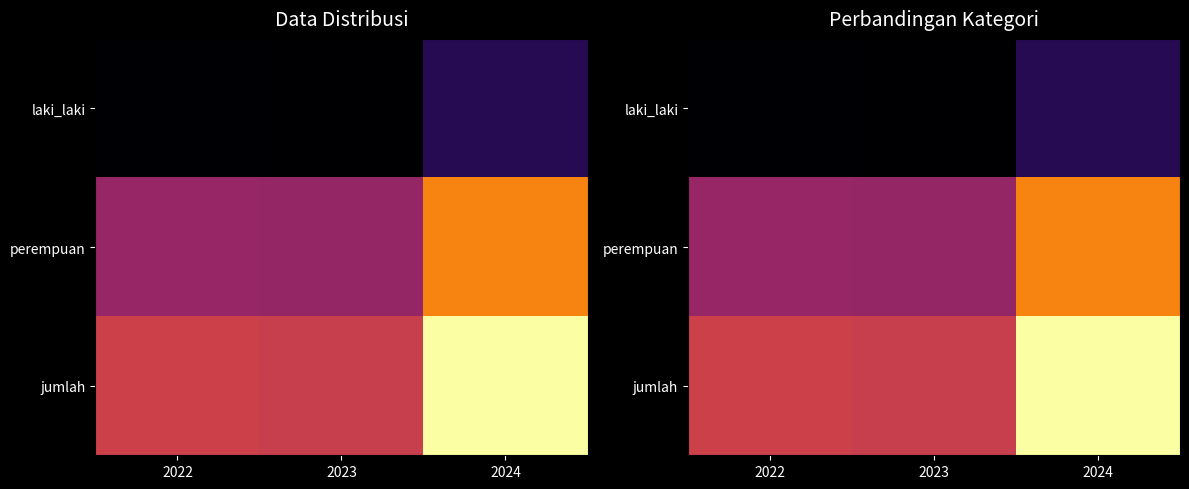

What is the total value across all series at 2024?

11226